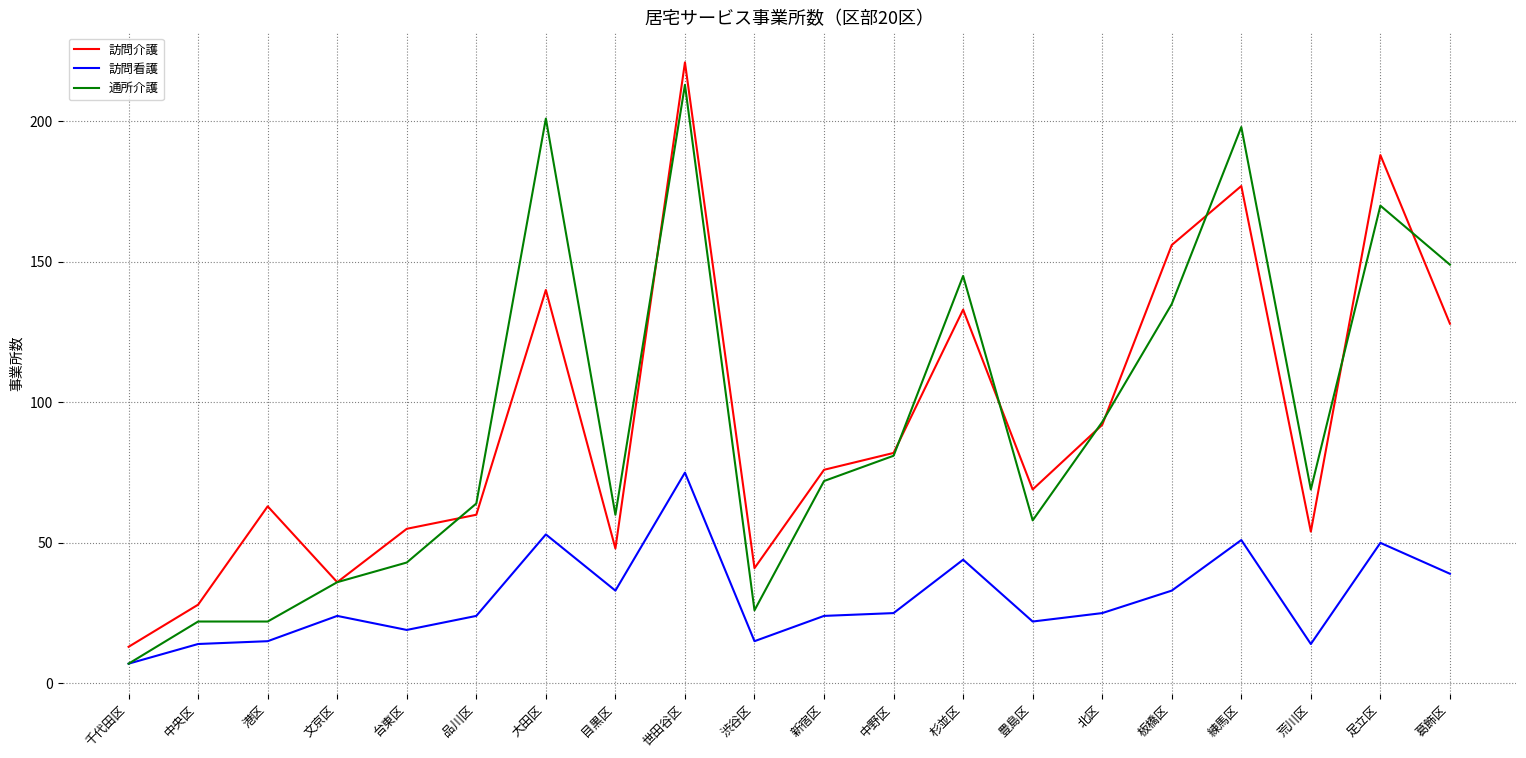

What is the minimum value for 訪問看護?

7